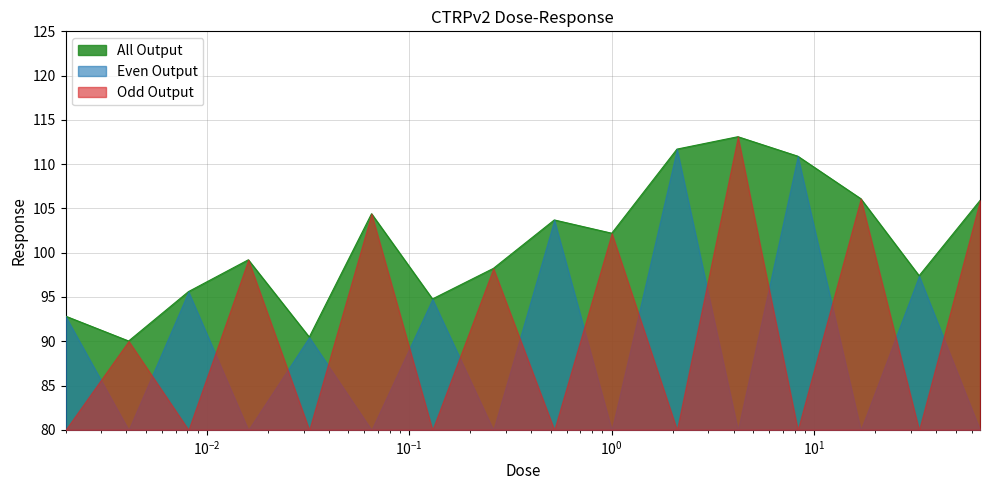

What is the highest value of the All Output series?

113.1